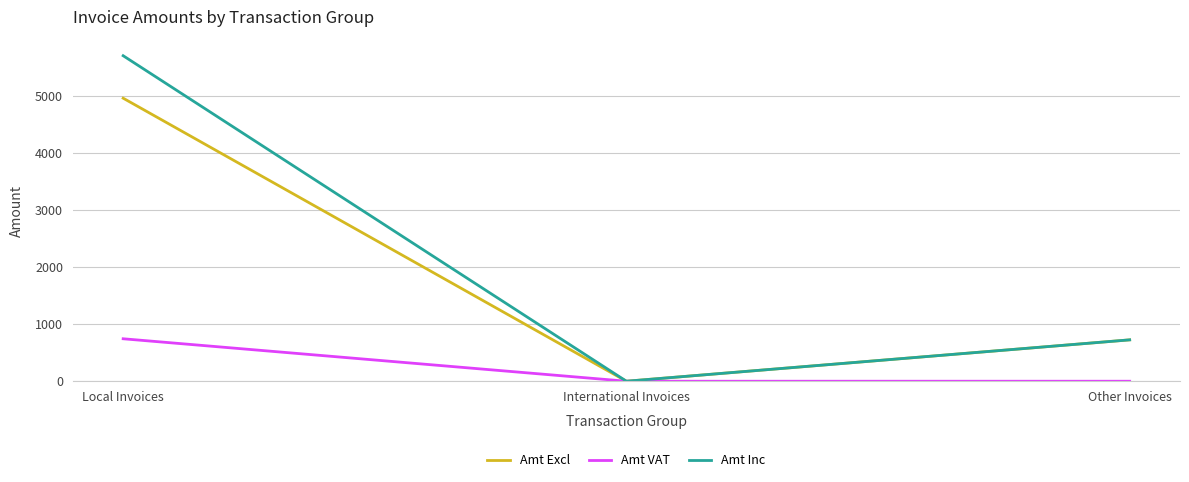

At which label does Amt VAT reach its peak?

Local Invoices